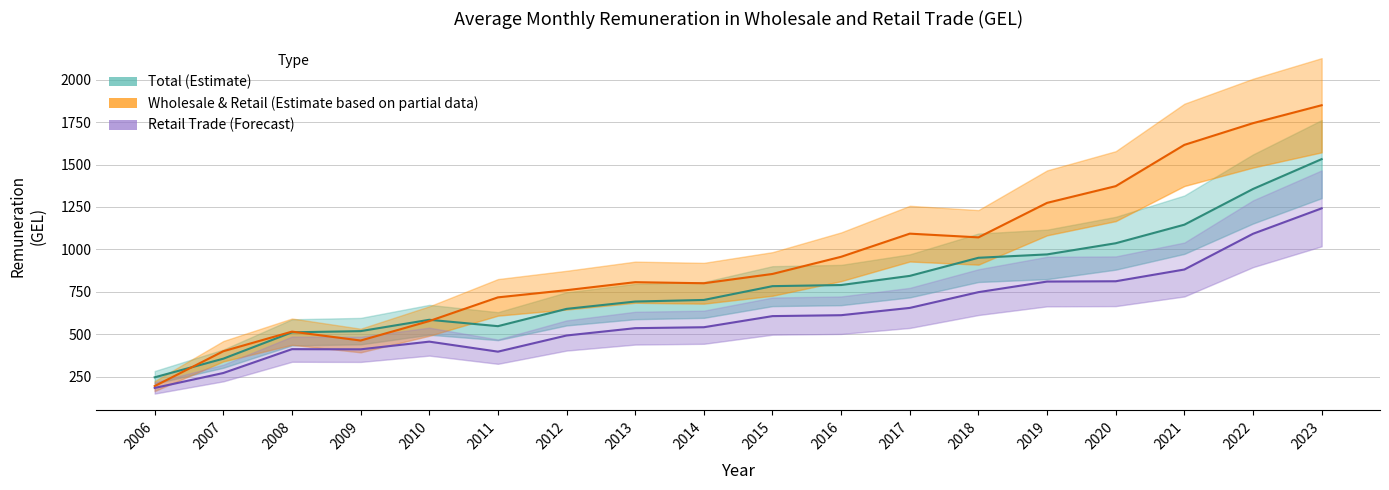

Which has a higher value, 2014 or 2018?

2018